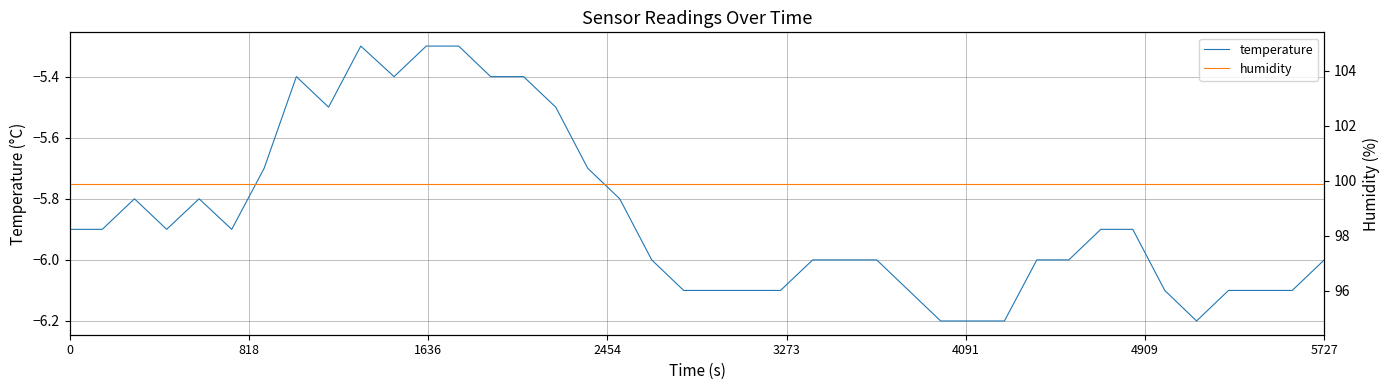

What is the value of the humidity point at the 2nd from the left?

99.9